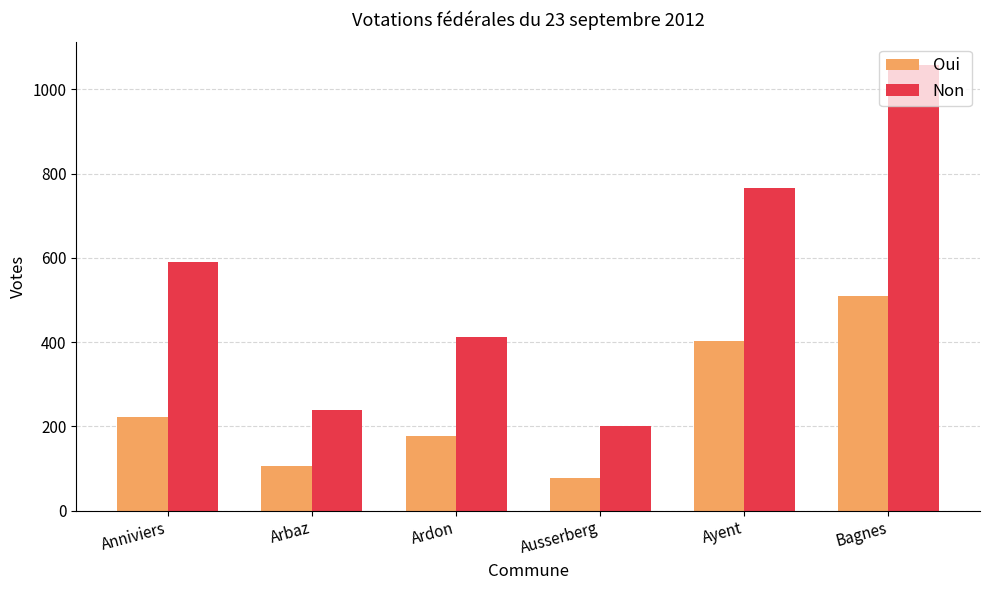

Which series changed the most between Arbaz and Bagnes?

Non